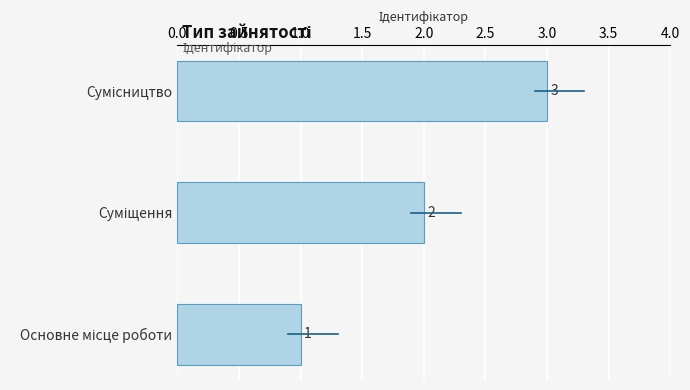

What is the greatest value displayed?

3